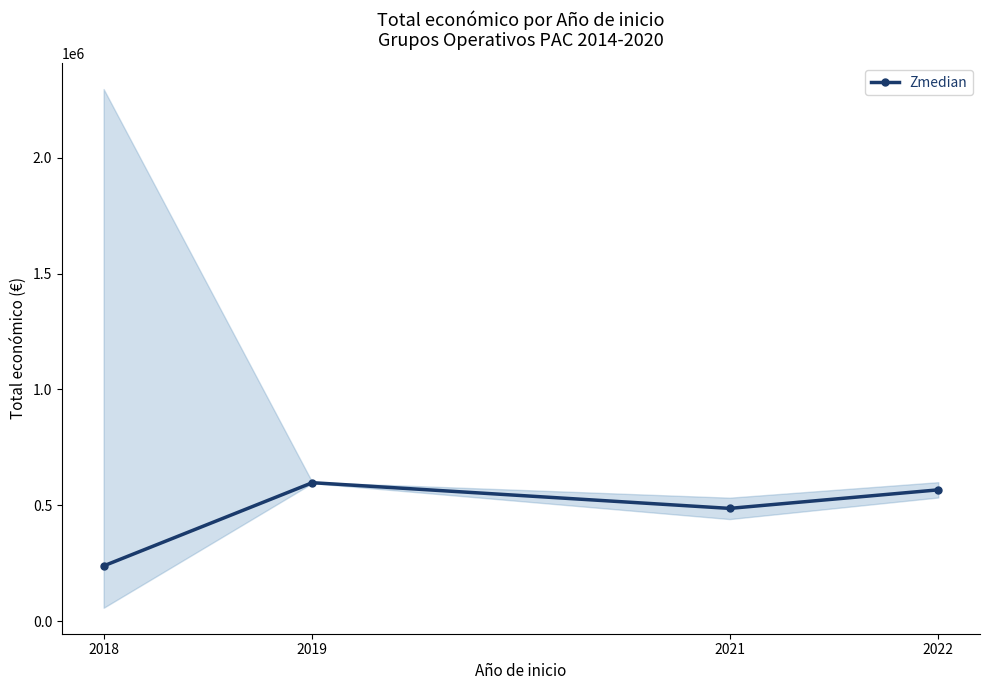

What is the smallest value displayed?

238276.5